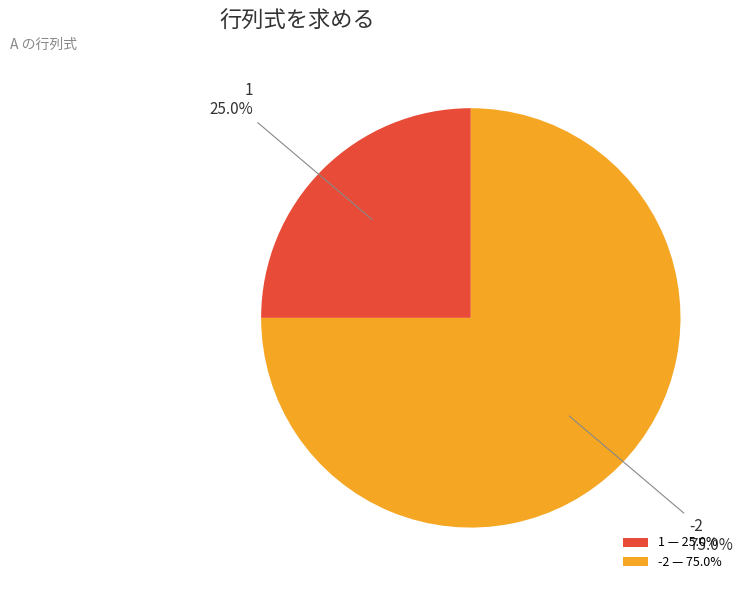

How many segments does this pie chart have?

2